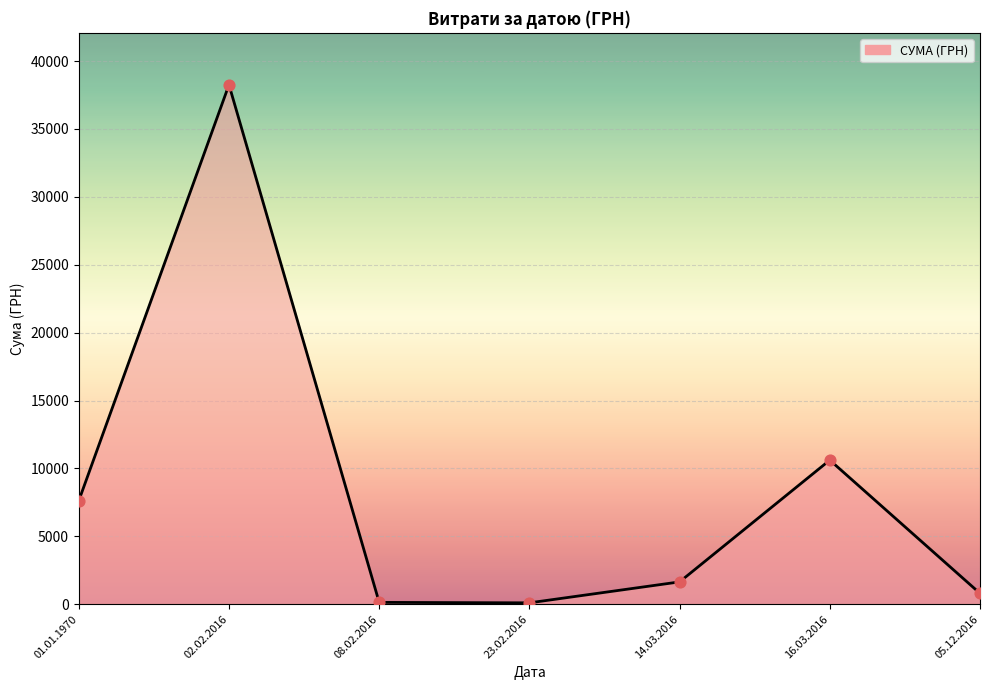

Between 16.03.2016 and 01.01.1970, which is larger?

16.03.2016